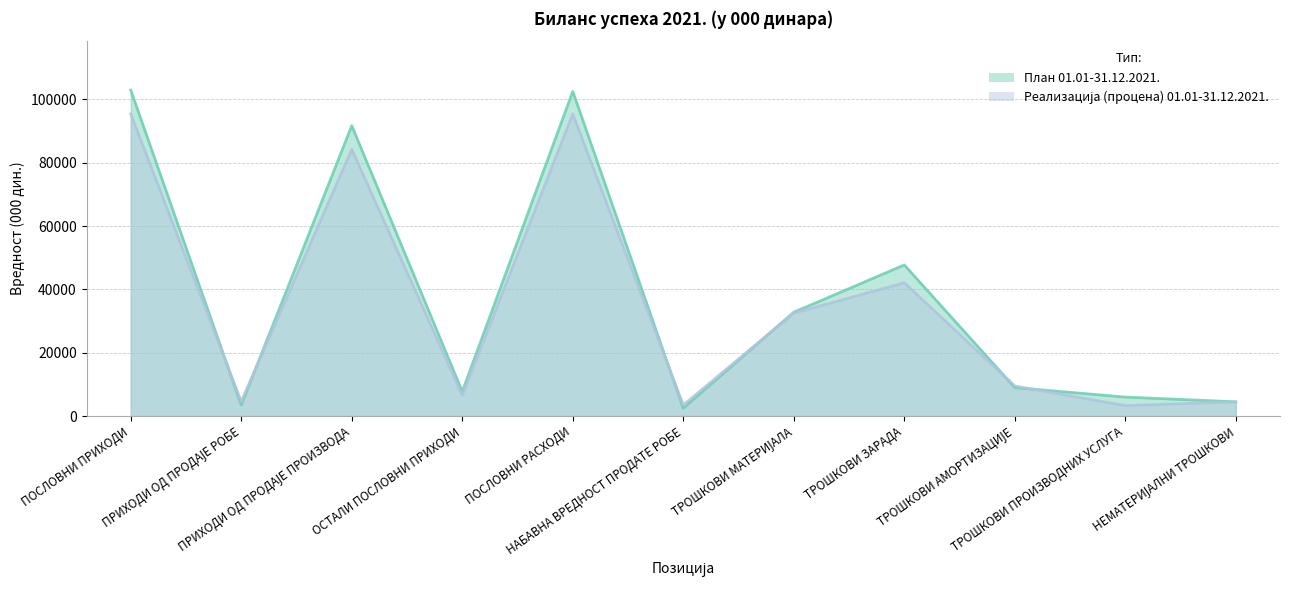

Does the chart have visible grid lines?

Yes